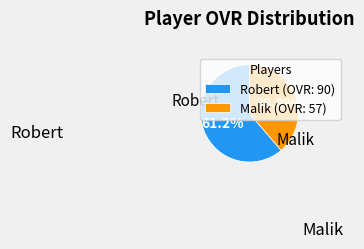

How many slices are in this pie chart?

2